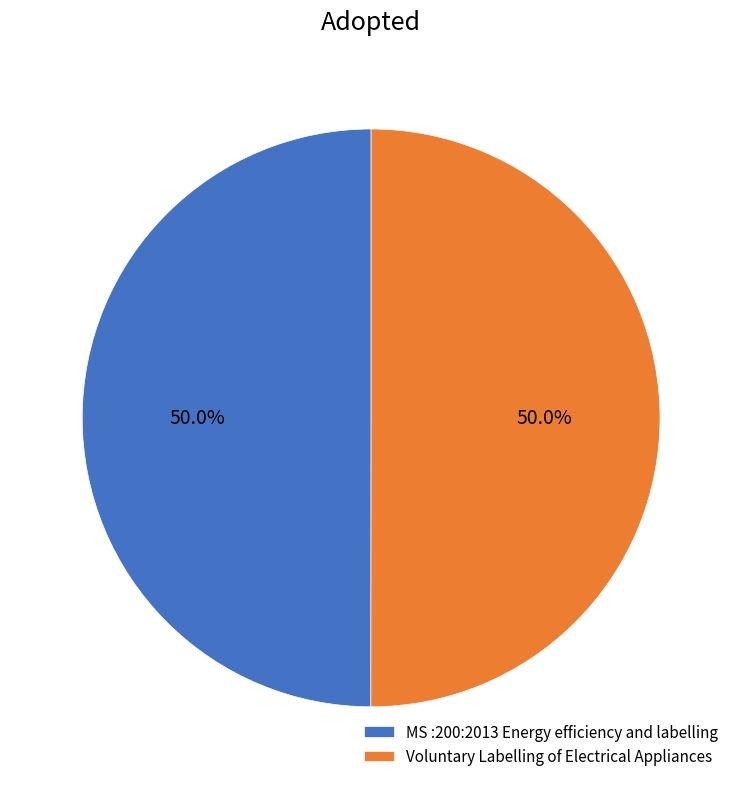

To the nearest percent, what is the combined percentage of MS :200:2013 Energy efficiency and labelling and Voluntary Labelling of Electrical Appliances?

100%